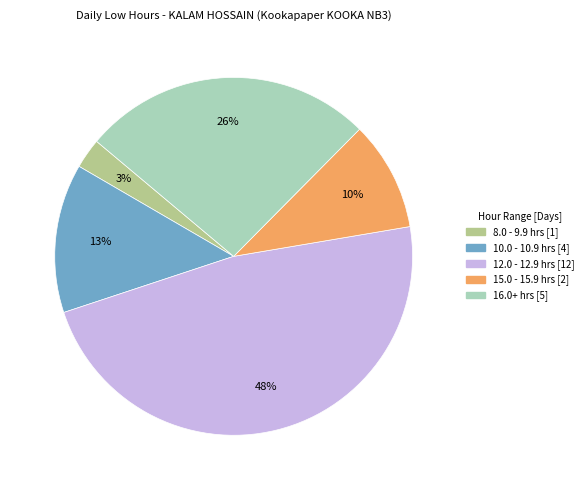

Does any single category account for the majority?

No